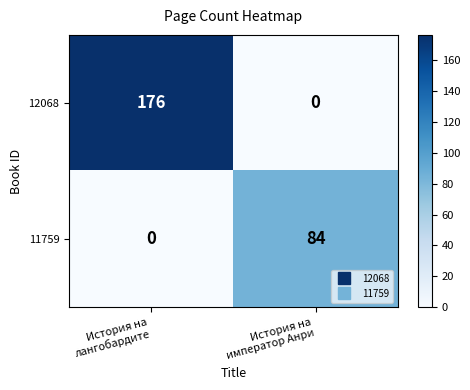

What is the maximum value shown in the chart?

176